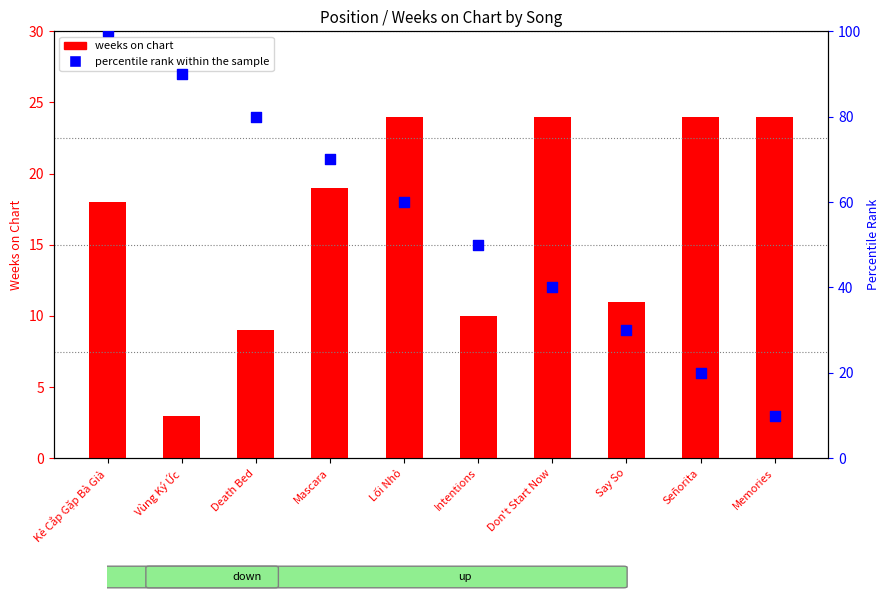

Is the value of percentile rank within the sample at Say So greater than the value of weeks on chart at Mascara?

Yes